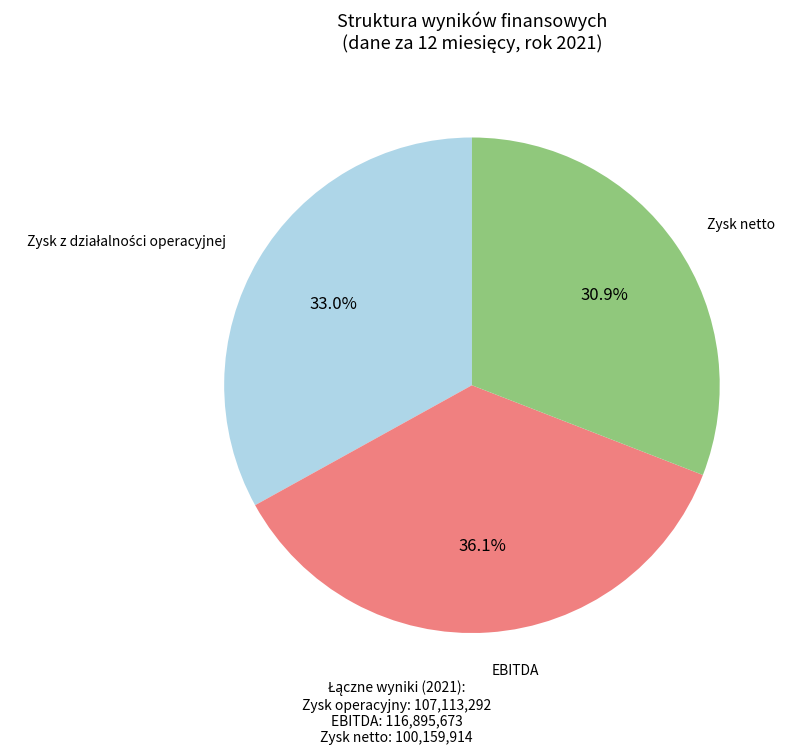

Does any single category account for the majority?

No